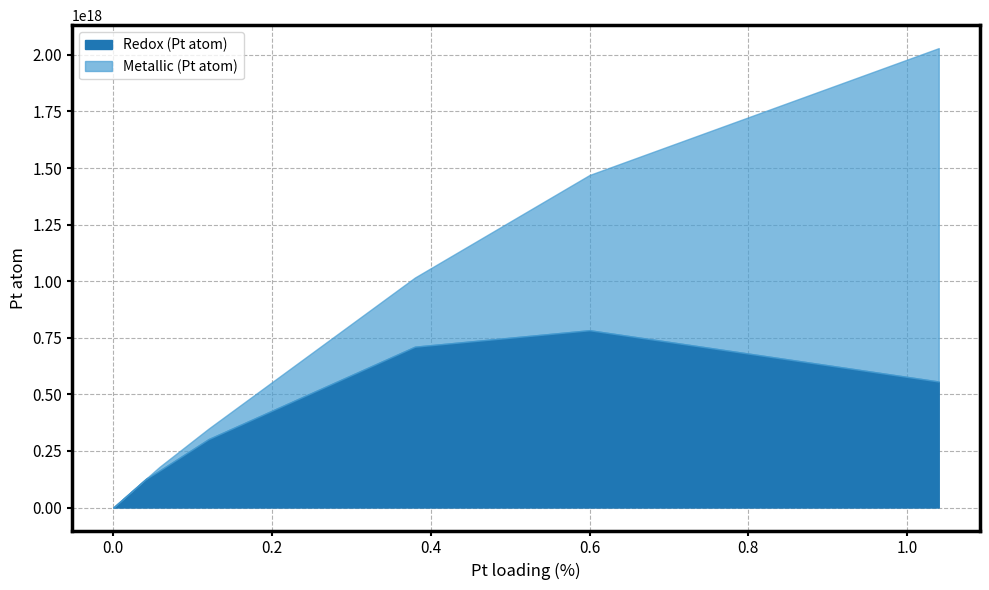

The value of Redox (Pt atom) at 0.12 is 83237663858863936. True or false?

False